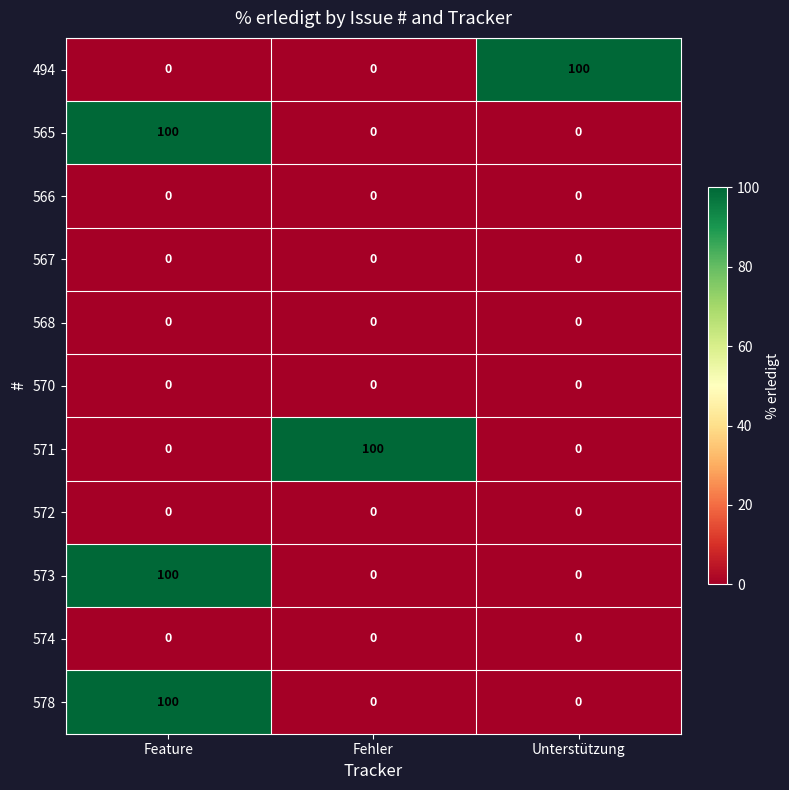

What is the total value across all series at Unterstützung?

100